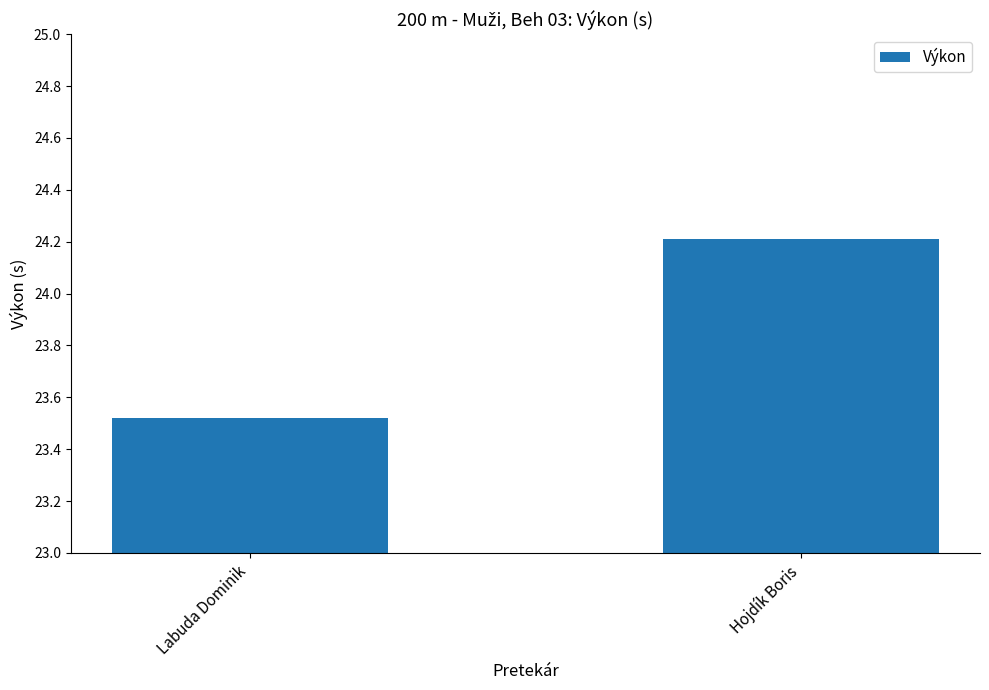

Are the bars horizontal?

No